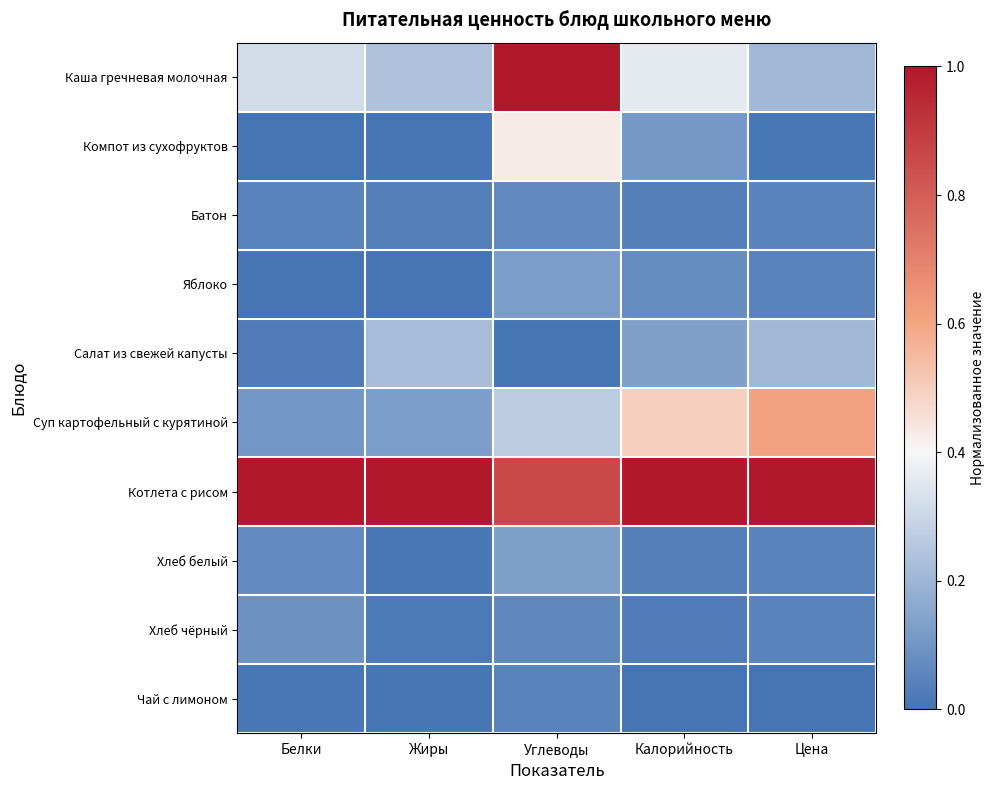

Reading left to right, transcribe all the data shown in this chart.

Каша гречневая молочная: Белки=0.3	Жиры=0.2	Углеводы=1.0	Калорийность=0.4	Цена=0.2
Компот из сухофруктов: Белки=0.0	Жиры=0.0	Углеводы=0.4	Калорийность=0.1	Цена=0.0
Батон: Белки=0.0	Жиры=0.0	Углеводы=0.1	Калорийность=0.0	Цена=0.0
Яблоко: Белки=0.0	Жиры=0.0	Углеводы=0.1	Калорийность=0.1	Цена=0.0
Салат из свежей капусты: Белки=0.0	Жиры=0.2	Углеводы=0.0	Калорийность=0.1	Цена=0.2
Суп картофельный с курятиной: Белки=0.1	Жиры=0.1	Углеводы=0.3	Калорийность=0.5	Цена=0.6
Котлета с рисом: Белки=1.0	Жиры=1.0	Углеводы=0.9	Калорийность=1.0	Цена=1.0
Хлеб белый: Белки=0.1	Жиры=0.0	Углеводы=0.1	Калорийность=0.0	Цена=0.0
Хлеб чёрный: Белки=0.1	Жиры=0.0	Углеводы=0.1	Калорийность=0.0	Цена=0.0
Чай с лимоном: Белки=0.0	Жиры=0.0	Углеводы=0.0	Калорийность=0.0	Цена=0.0